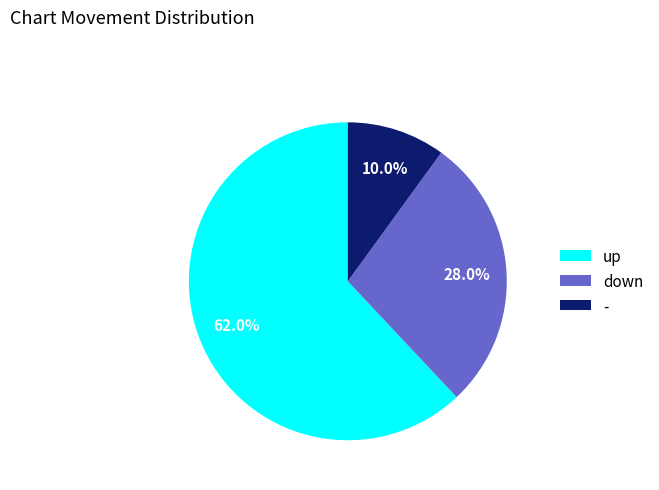

To the nearest percent, what percentage of the pie is up?

62%